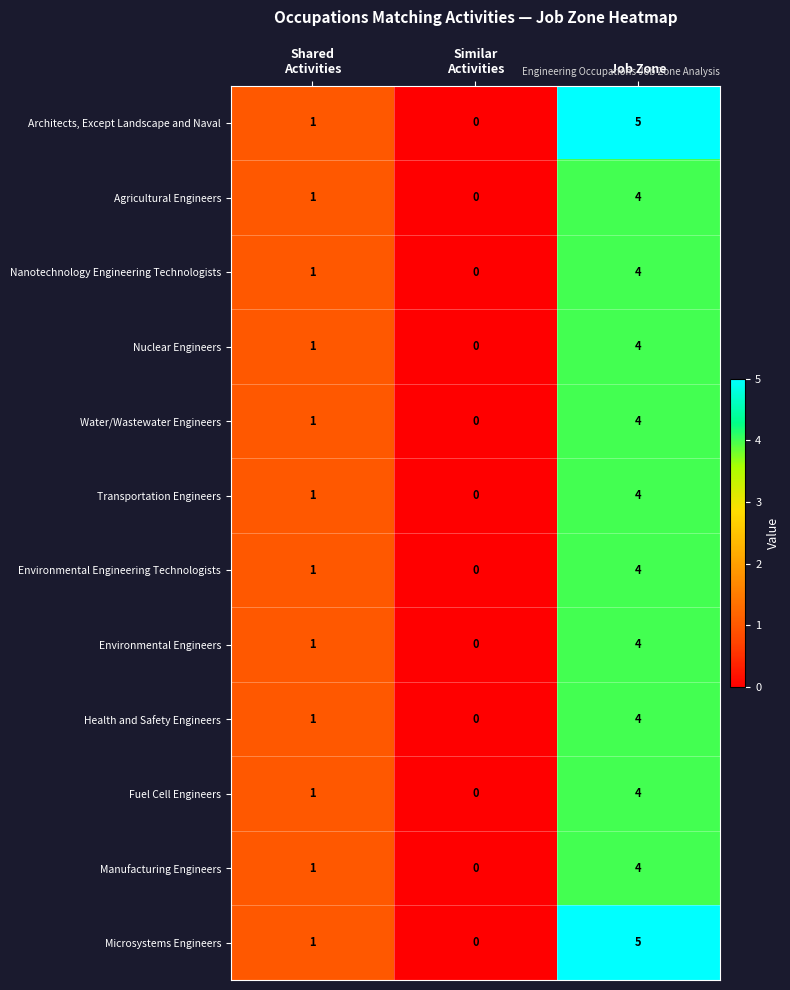

The value of Manufacturing Engineers at Job Zone is 5. True or false?

False